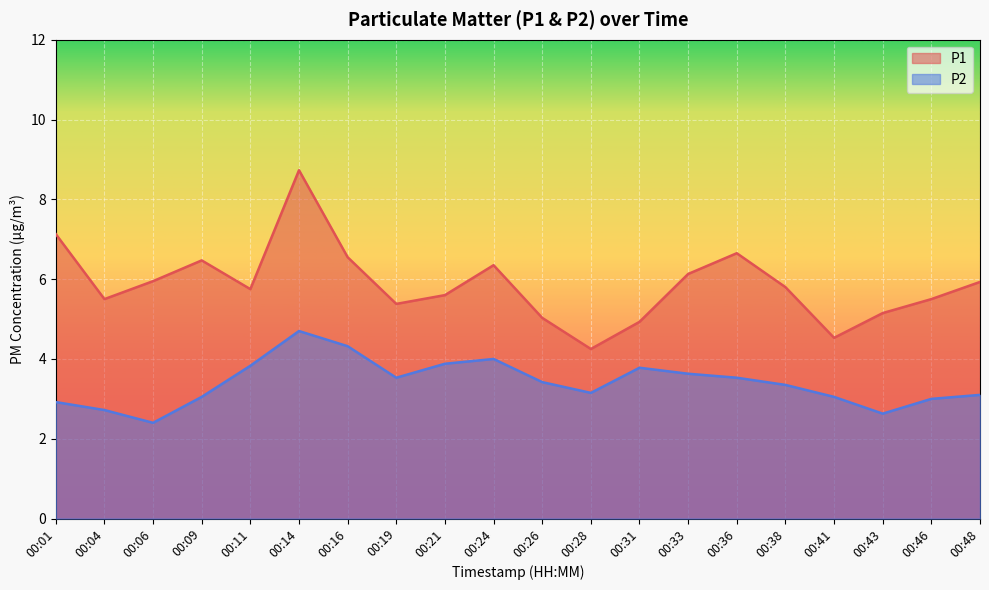

Read the P2 value at 00:16.

4.3